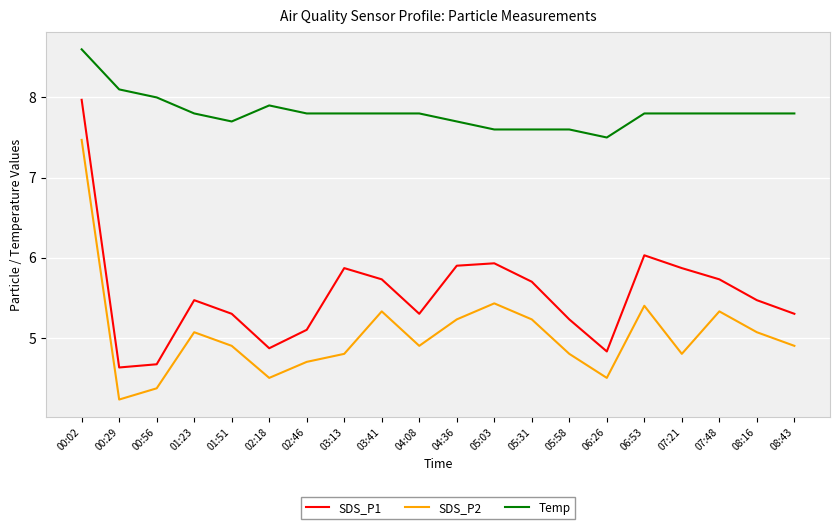

How many lines are shown in the chart?

3